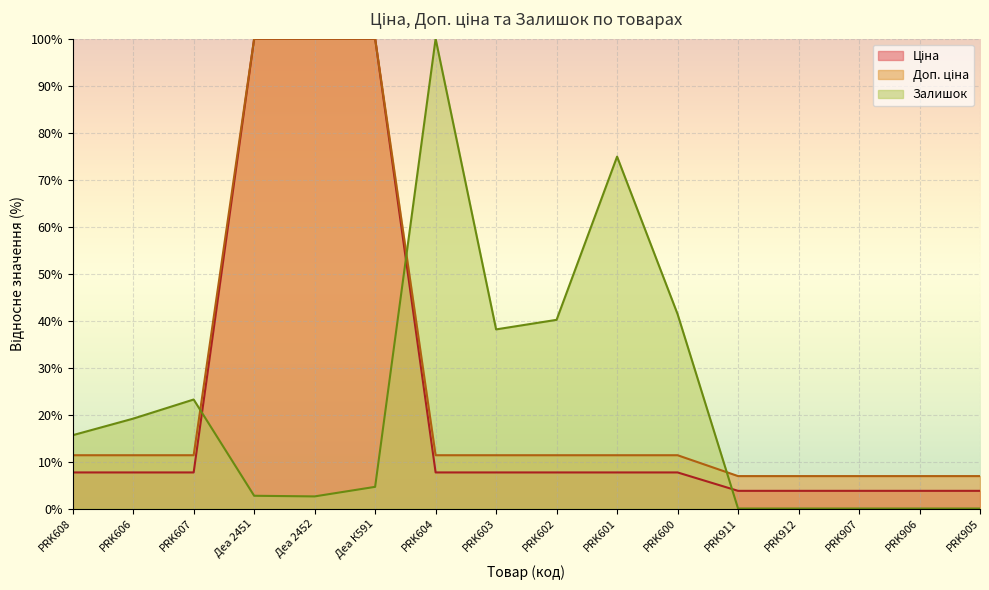

True or false: Ціна and Залишок intersect in this chart.

True